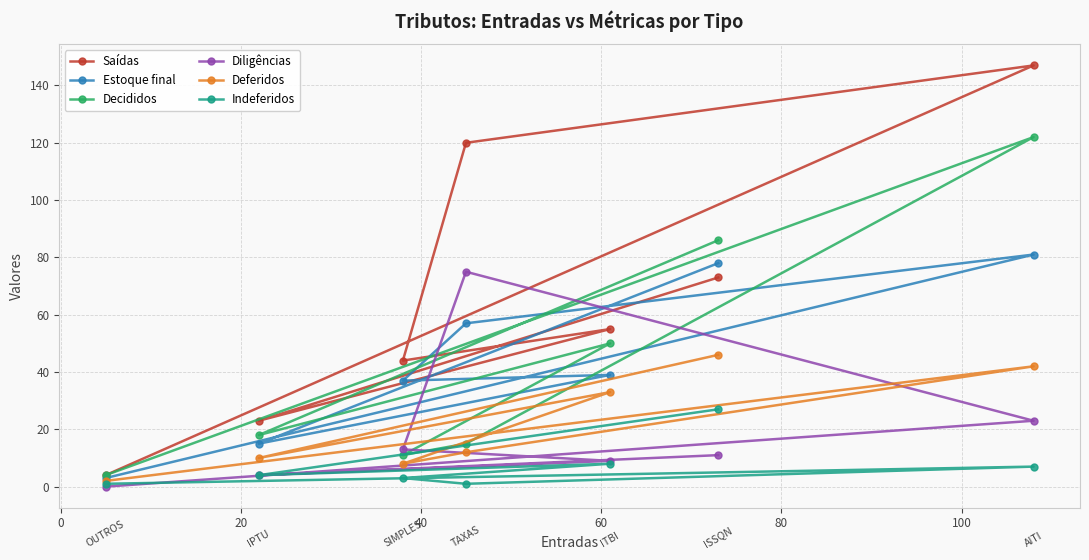

In Decididos, how many points are lower than both neighbors (excluding endpoints)?

2